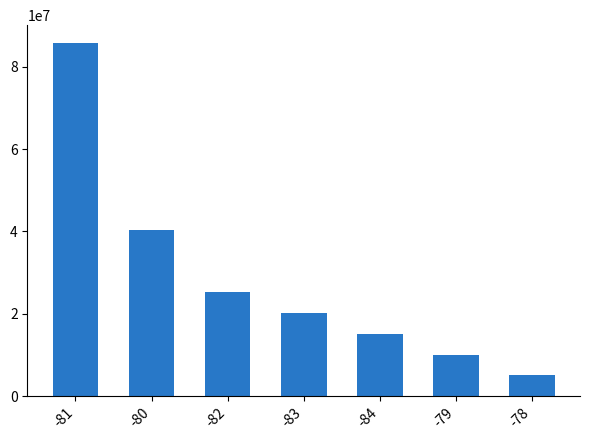

Reading right to left, transcribe all the data shown in this chart.

-78=5057269	-79=10096722	-84=15138825	-83=20196360	-82=25252197	-80=40347448	-81=85837749